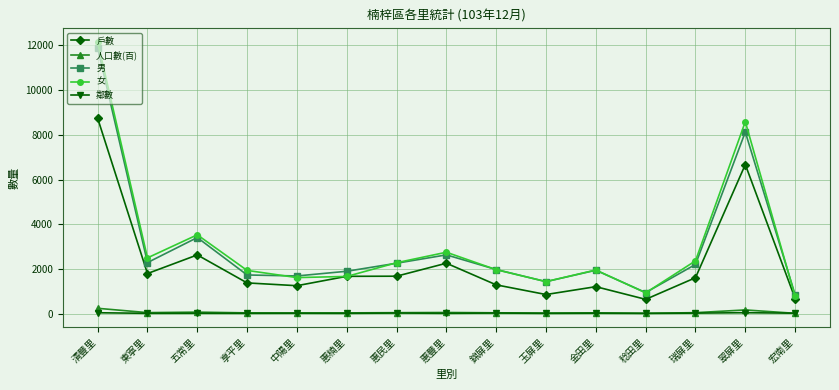

Is the value of 人口數(百) at 中陽里 greater than the value of 女 at 金田里?

No